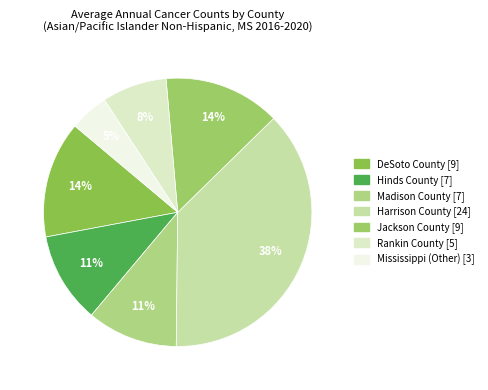

The Jackson County slice represents 14% of the pie. True or false?

True